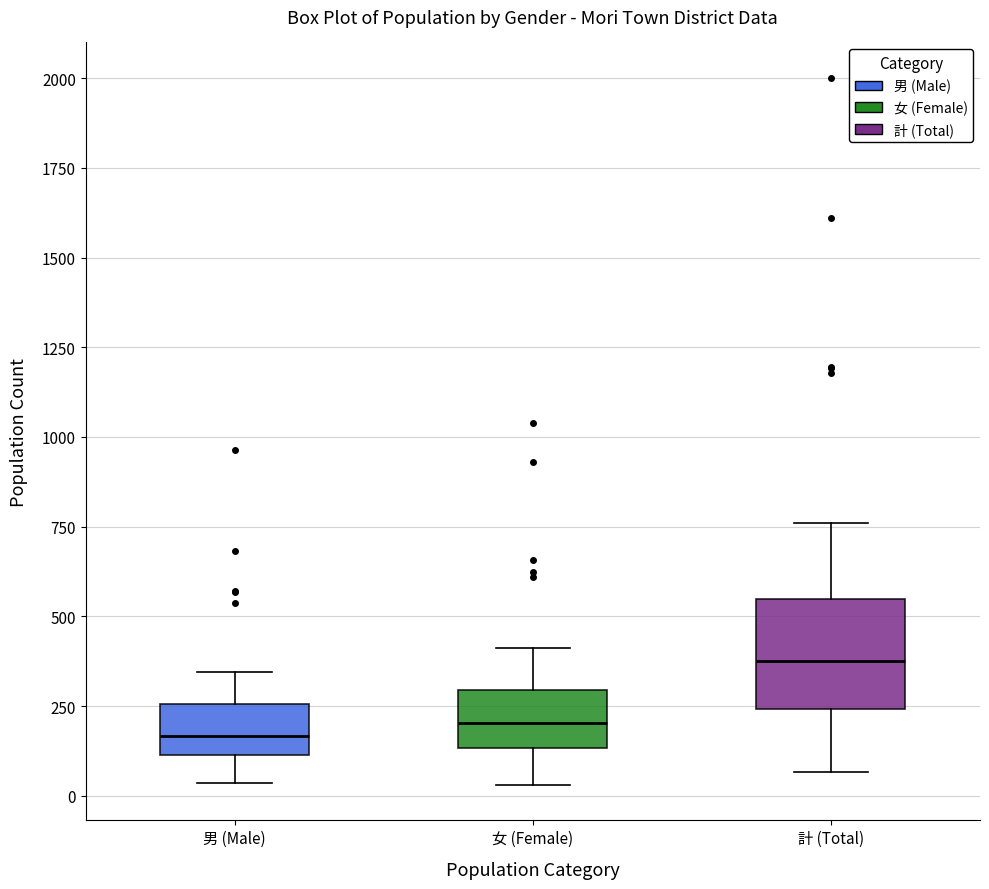

Reading left to right, read every box against the y-axis: the position of its median line, the range the box covers, and the ends of its whiskers. The values are not printed on the chart, so give them approximately, as read against the axis.

男 (Male): median 150, box 100 to 250, whiskers 50 to 350
女 (Female): median 200, box 150 to 300, whiskers 50 to 400
計 (Total): median 400, box 250 to 550, whiskers 50 to 750